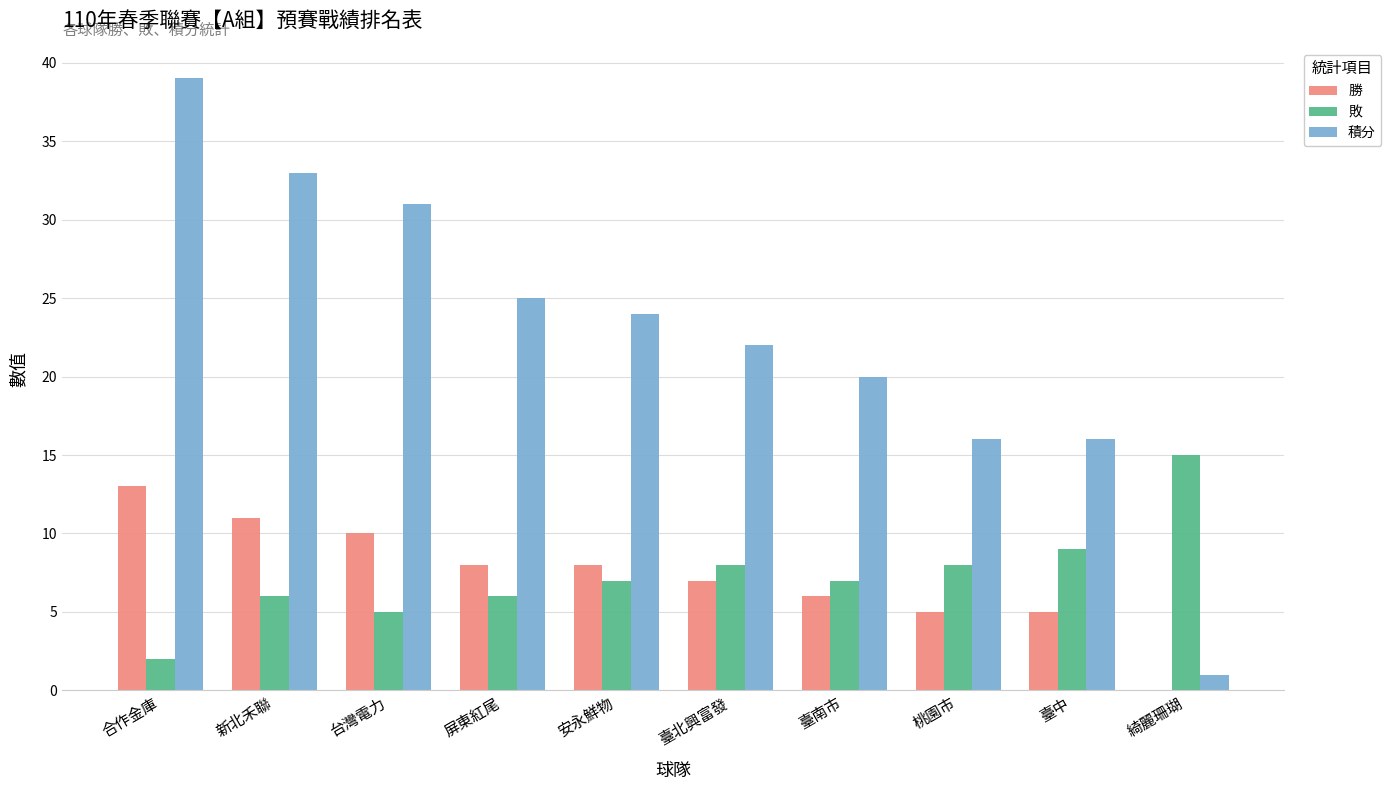

What is the sum of the 積分 values at 臺北興富發 and 桃園市?

38